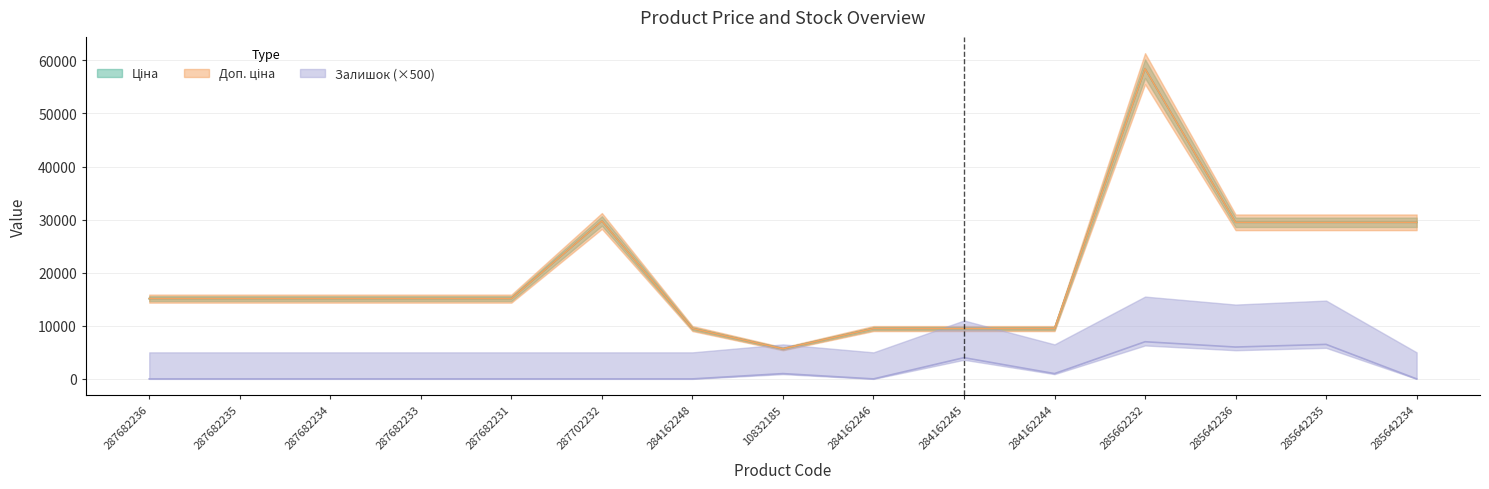

What is the total value across all series at 287702232?

59494.5